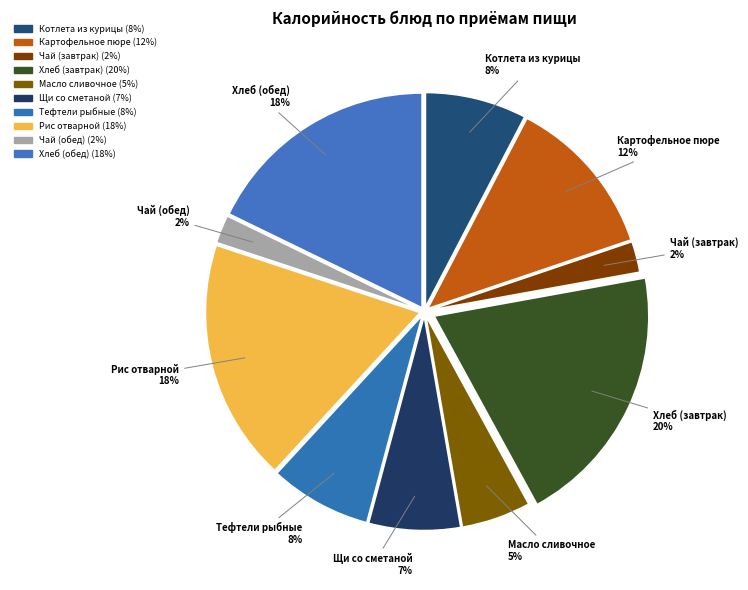

Which slice is the largest?

Хлеб (завтрак)